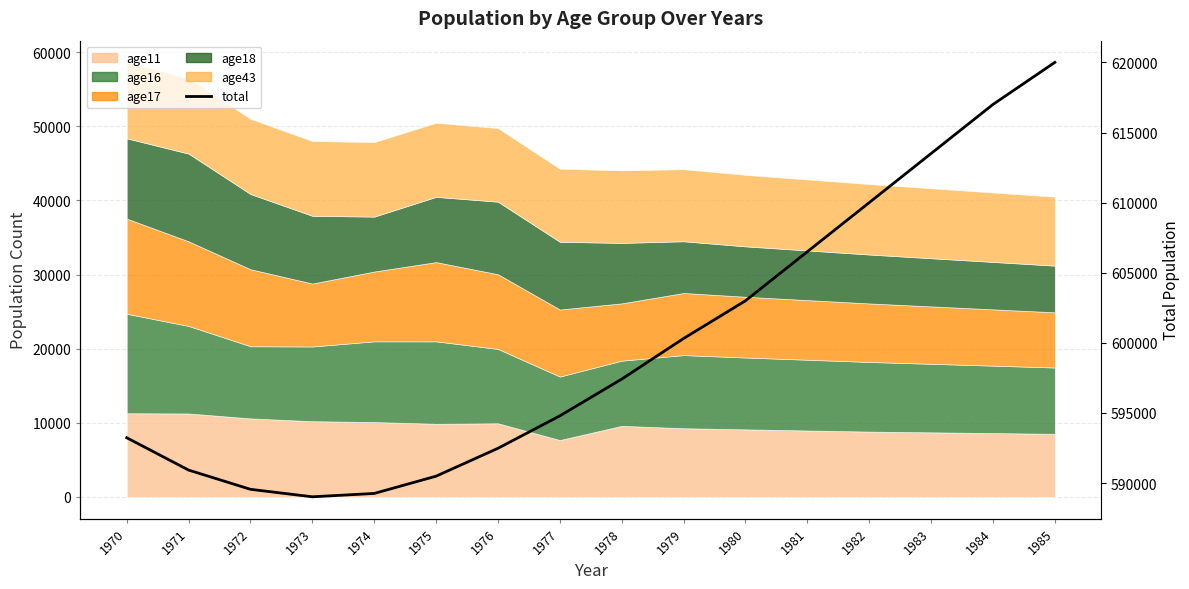

What is the greatest value displayed?

620000